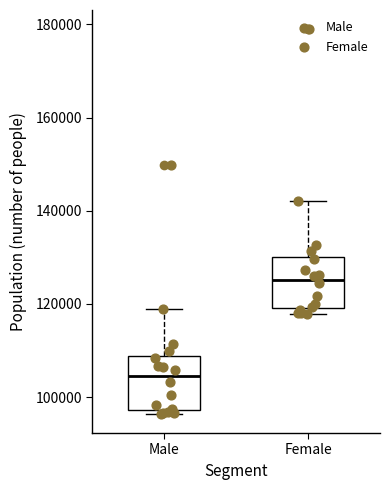

Which box has the highest median line?

Female